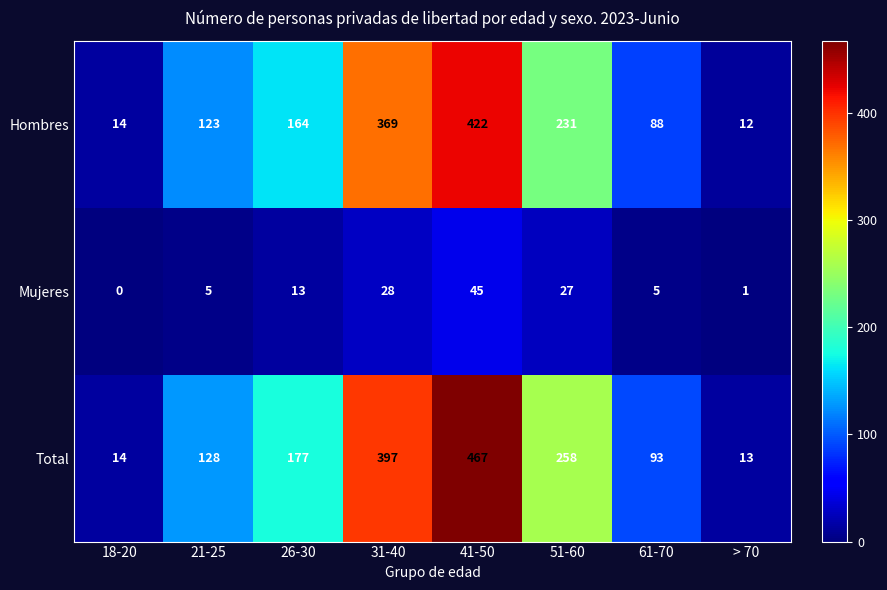

At how many categories does at least one series exceed 228?

3